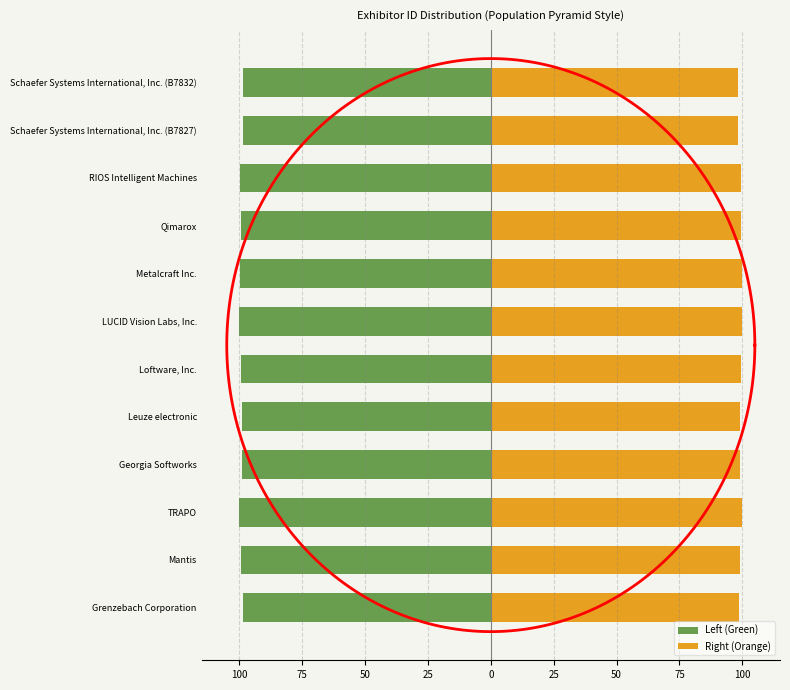

Which series has the widest spread of values?

Left (Green)